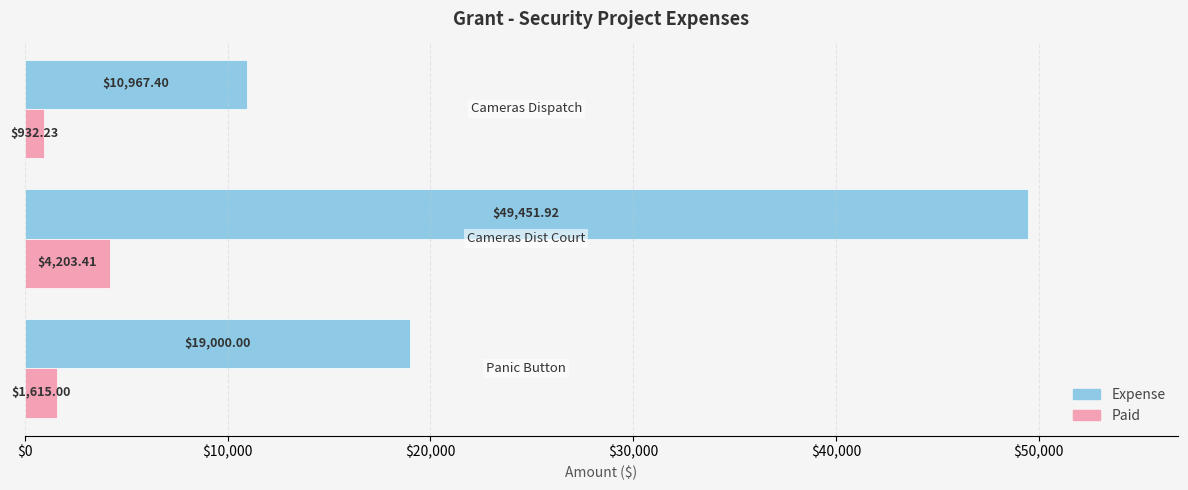

List the series in order of their overall mean, highest first.

Expense, Paid